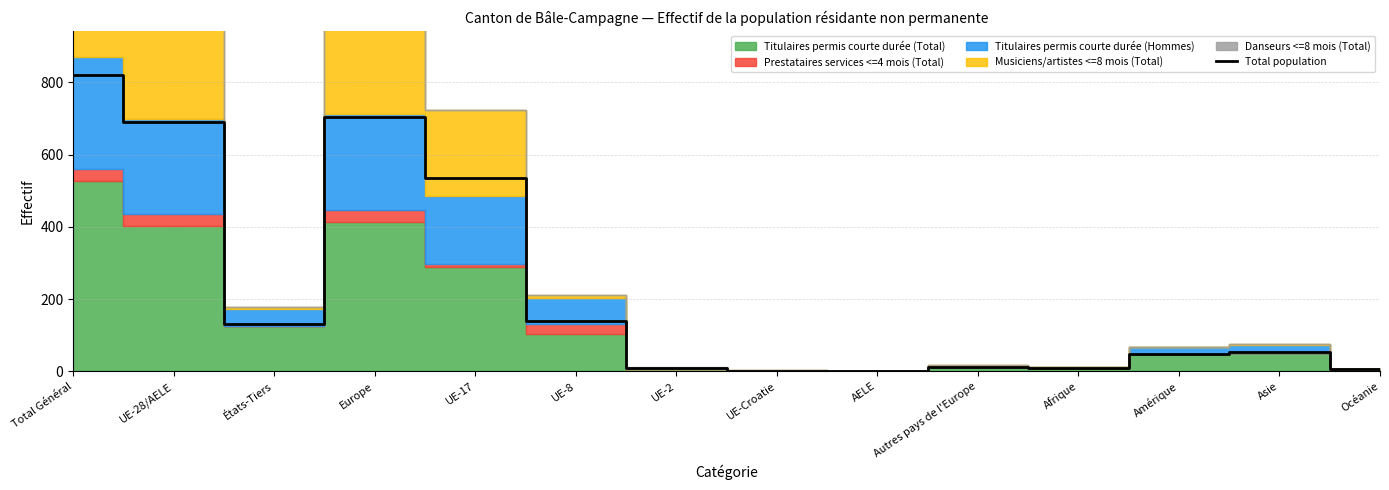

At which category does the chart reach its minimum across all series?

UE-Croatie